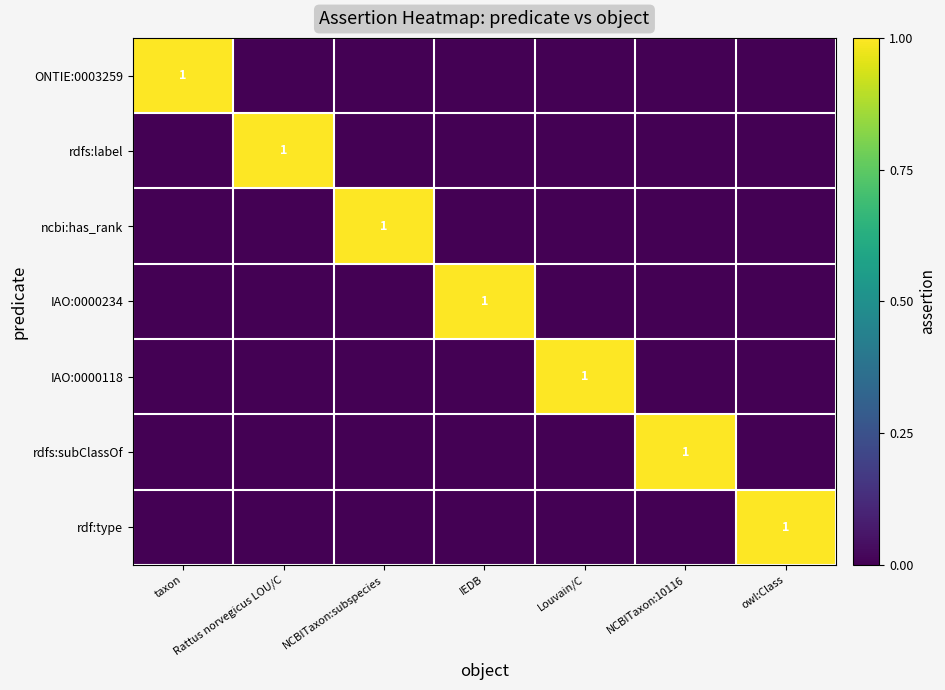

True or false: IAO:0000118 has a value of 1 at Louvain/C.

True